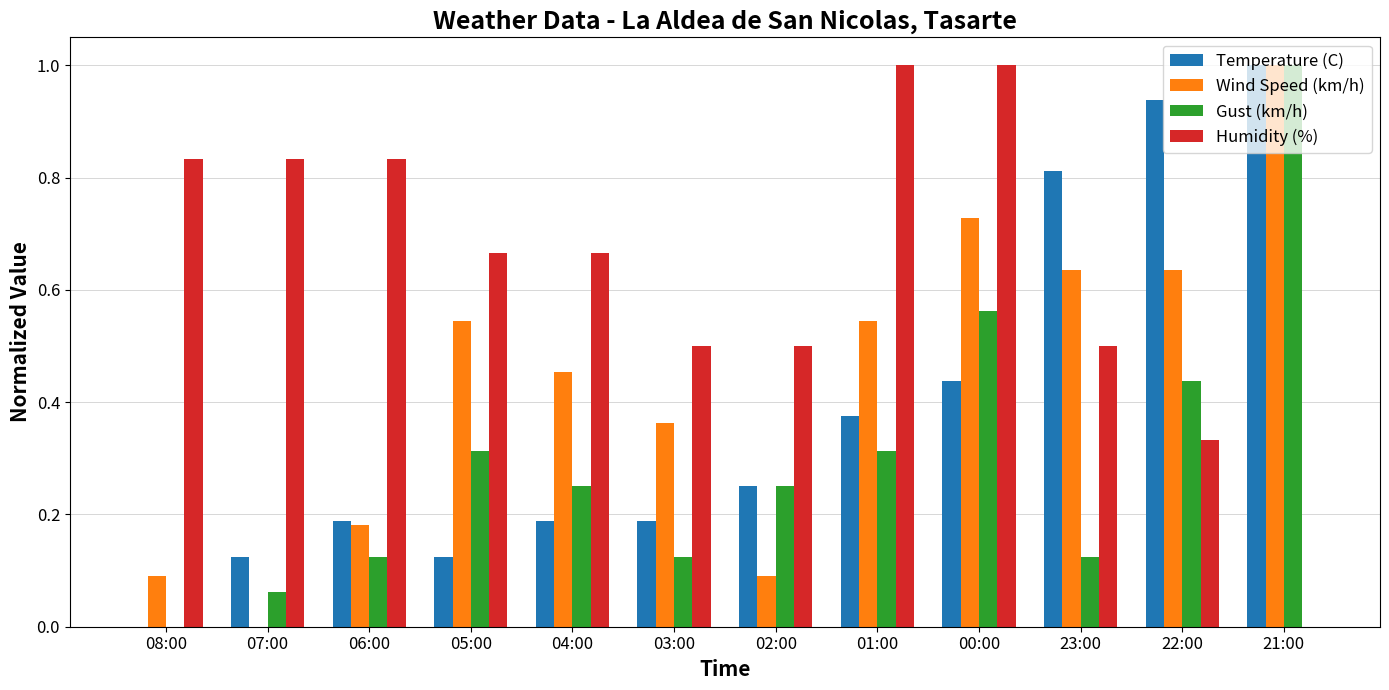

What is the sum of all Gust (km/h) values?

3.6